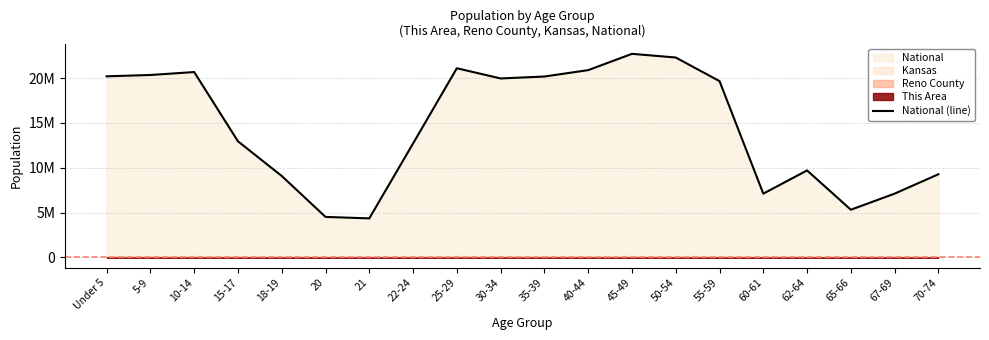

What value does the data have at 60-61, to the nearest 10?

7113730